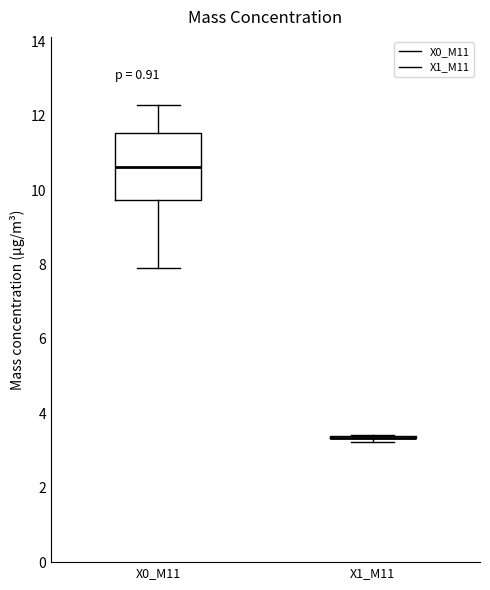

Reading left to right, transcribe this box plot: for each box, give where its median line is, the range the box spans, and where its two whiskers end, as read against the y-axis. The values are not printed on the chart, so give them approximately, as read against the axis.

X0_M11: median 10.6, box 9.8 to 11.6, whiskers 8.0 to 12.2
X1_M11: box collapsed to a line at 3.4, whiskers 3.2 to 3.4